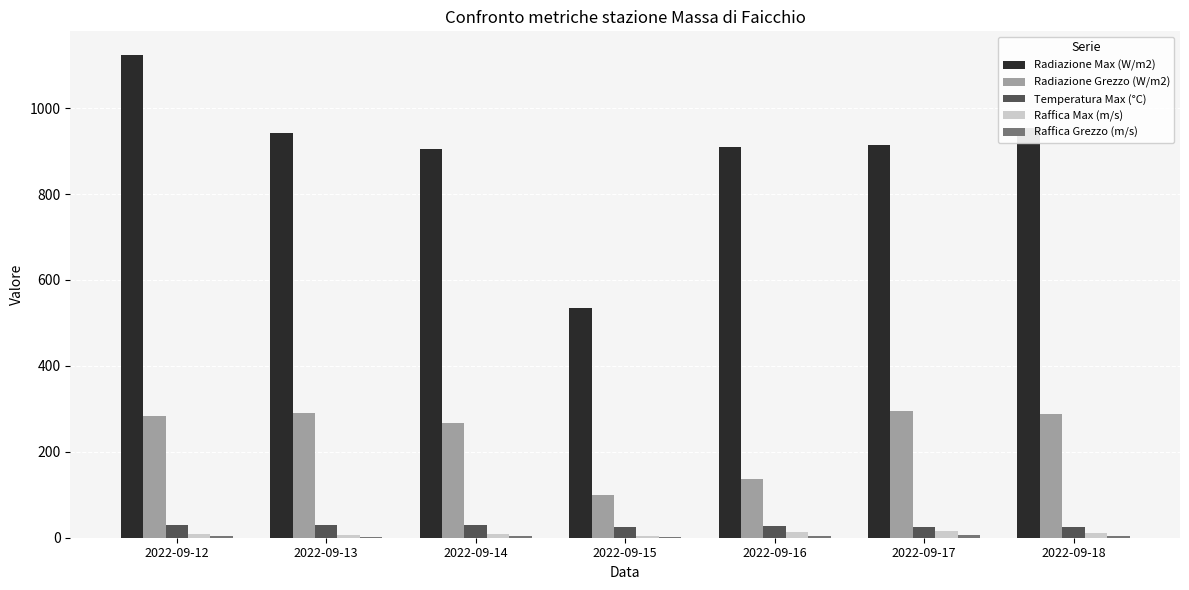

Count the number of data series in this chart.

5